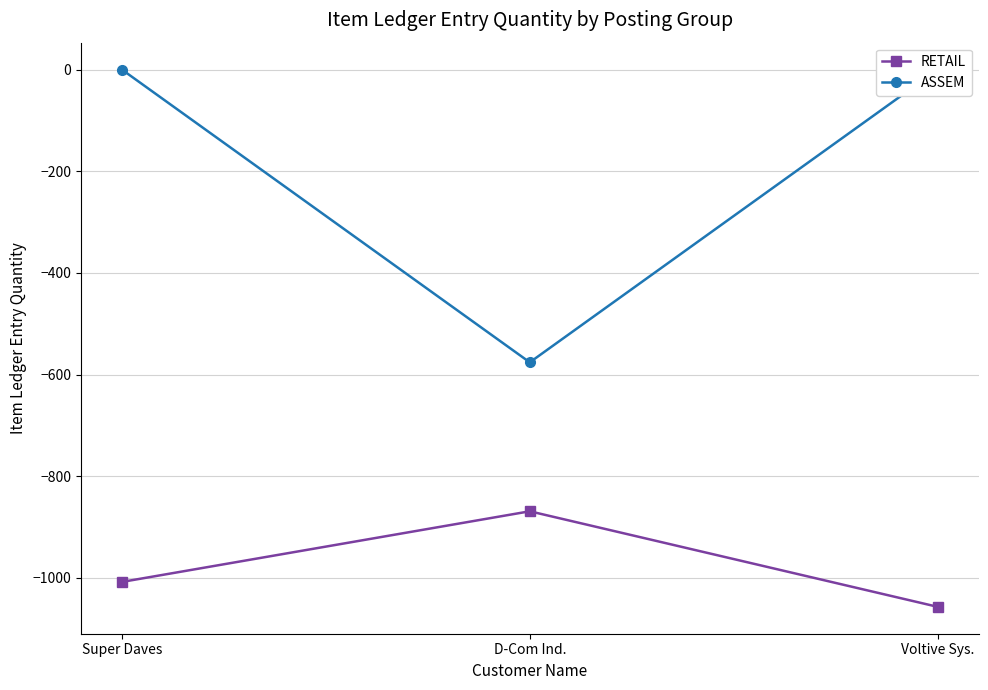

What is the approximate value of ASSEM at D-Com Ind.?

-576